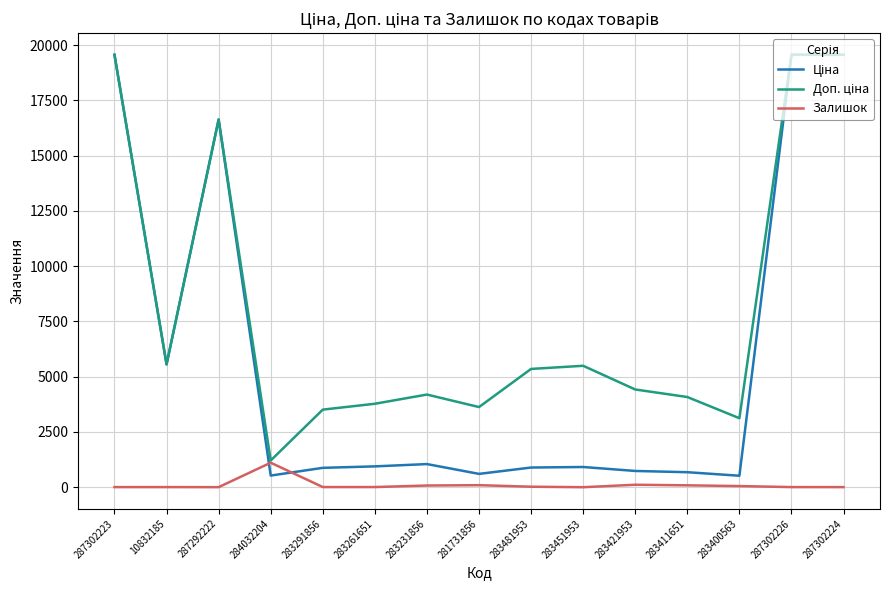

How many lines are shown in the chart?

3